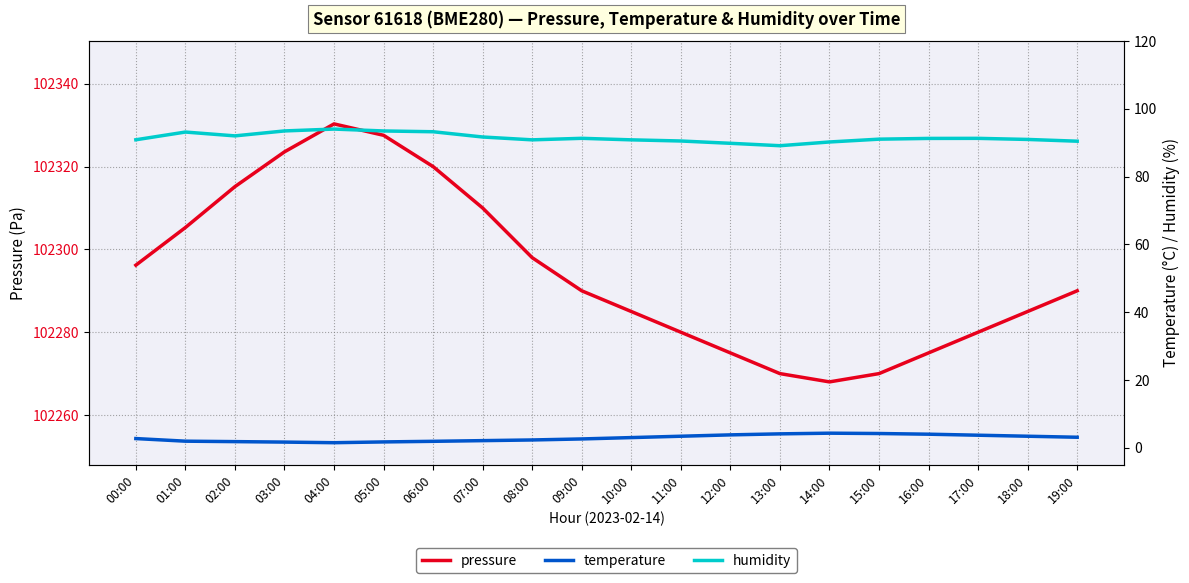

How many values in the temperature series exceed 3?

9